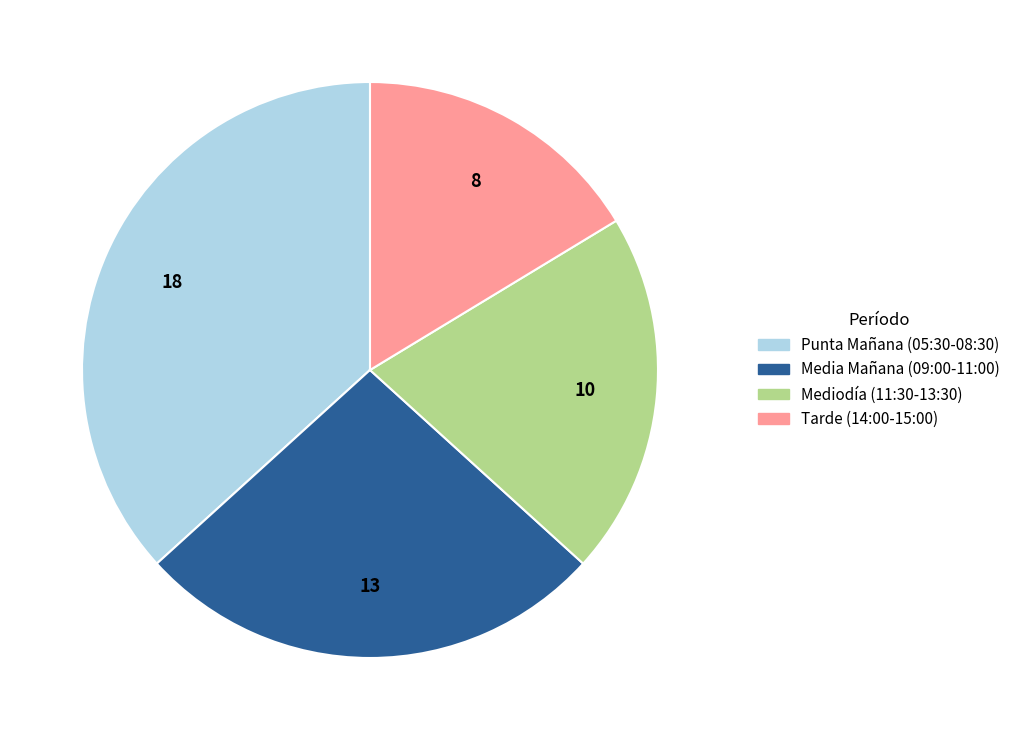

Does any single category account for the majority?

No